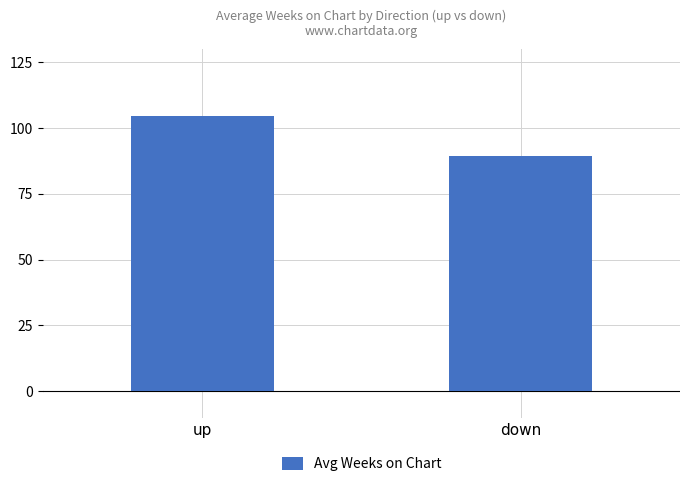

Does the chart contain stacked bars?

No